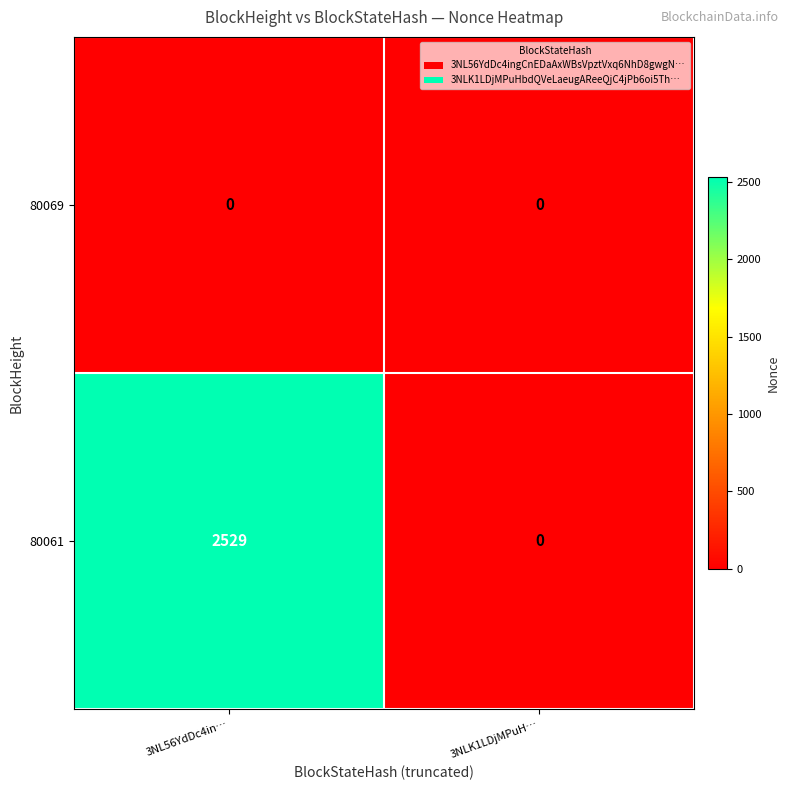

True or false: 80061 has a value of 0 at 3NLK1LDjMPuH….

True